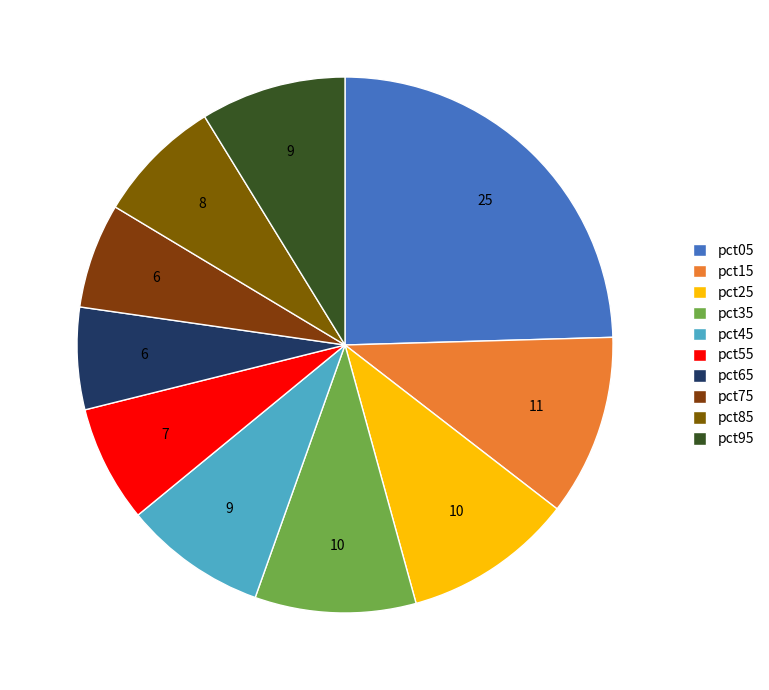

How many segments does this pie chart have?

10